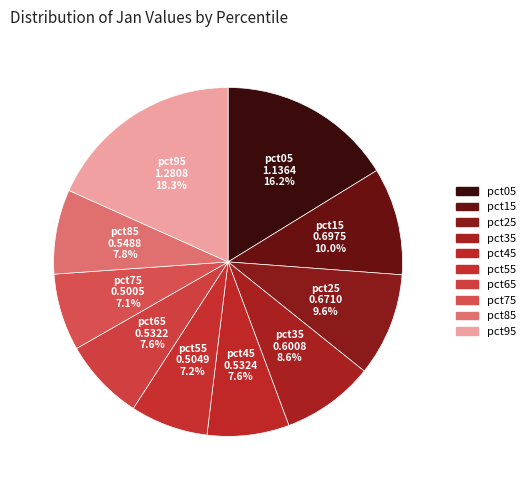

Does any single category account for the majority?

No